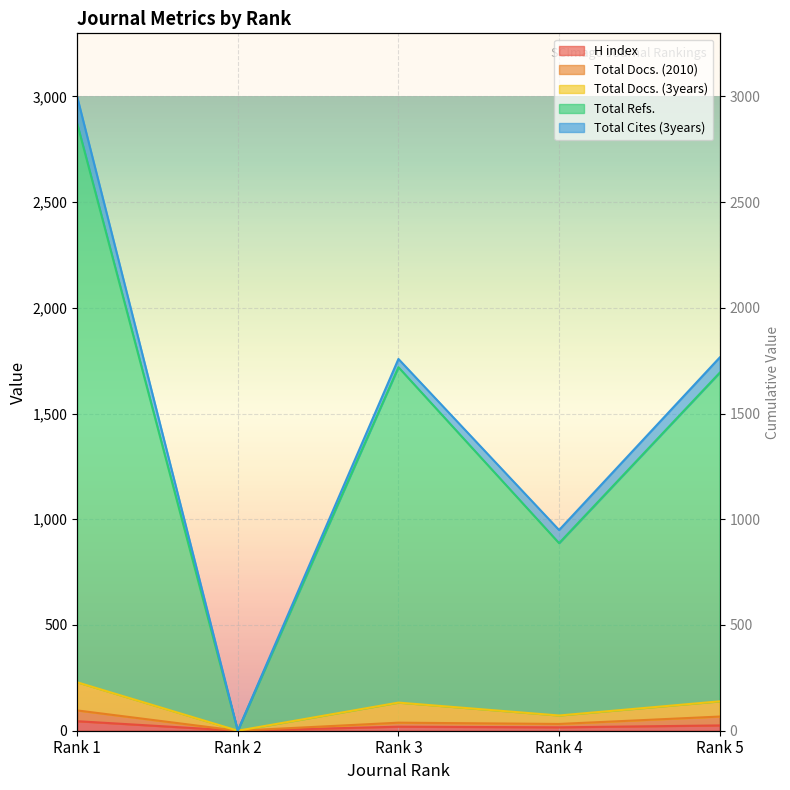

How many data points does each series have?

5